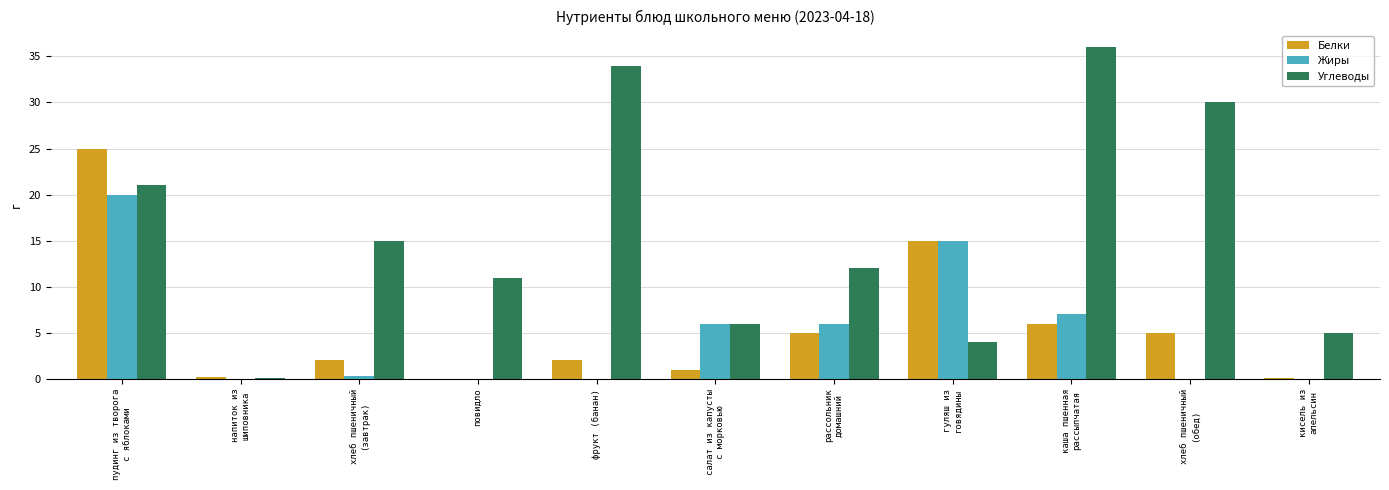

True or false: Белки has a value of 0.0 at повидло.

True